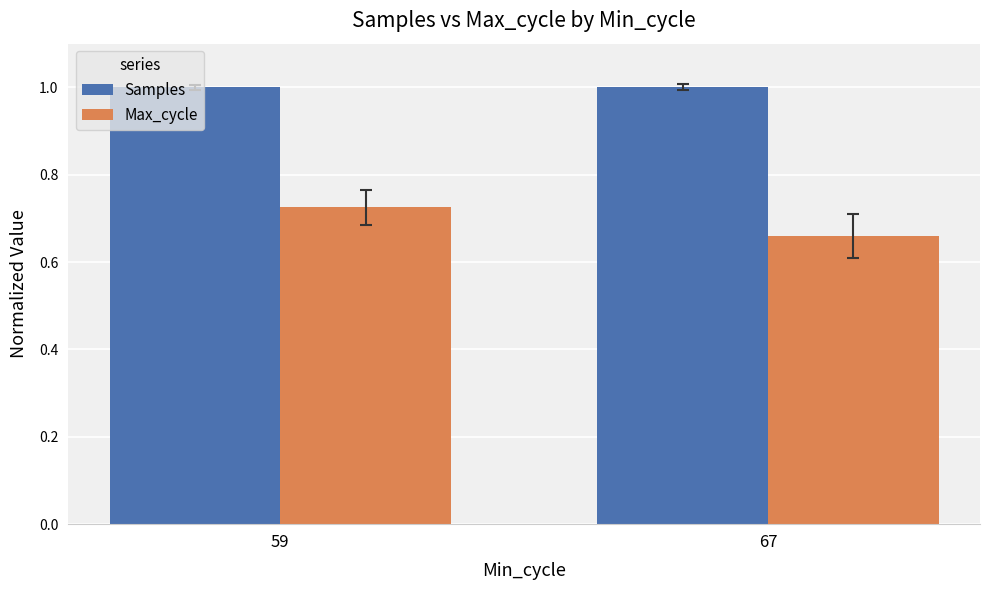

Rank the series by their average value, from highest to lowest.

Samples, Max_cycle